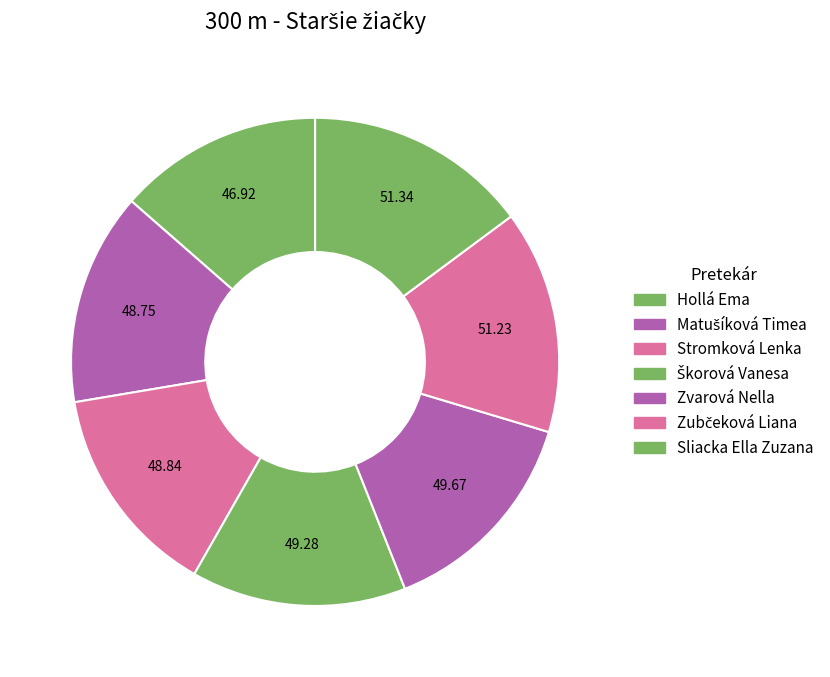

Does Hollá Ema represent more than half of the total?

No